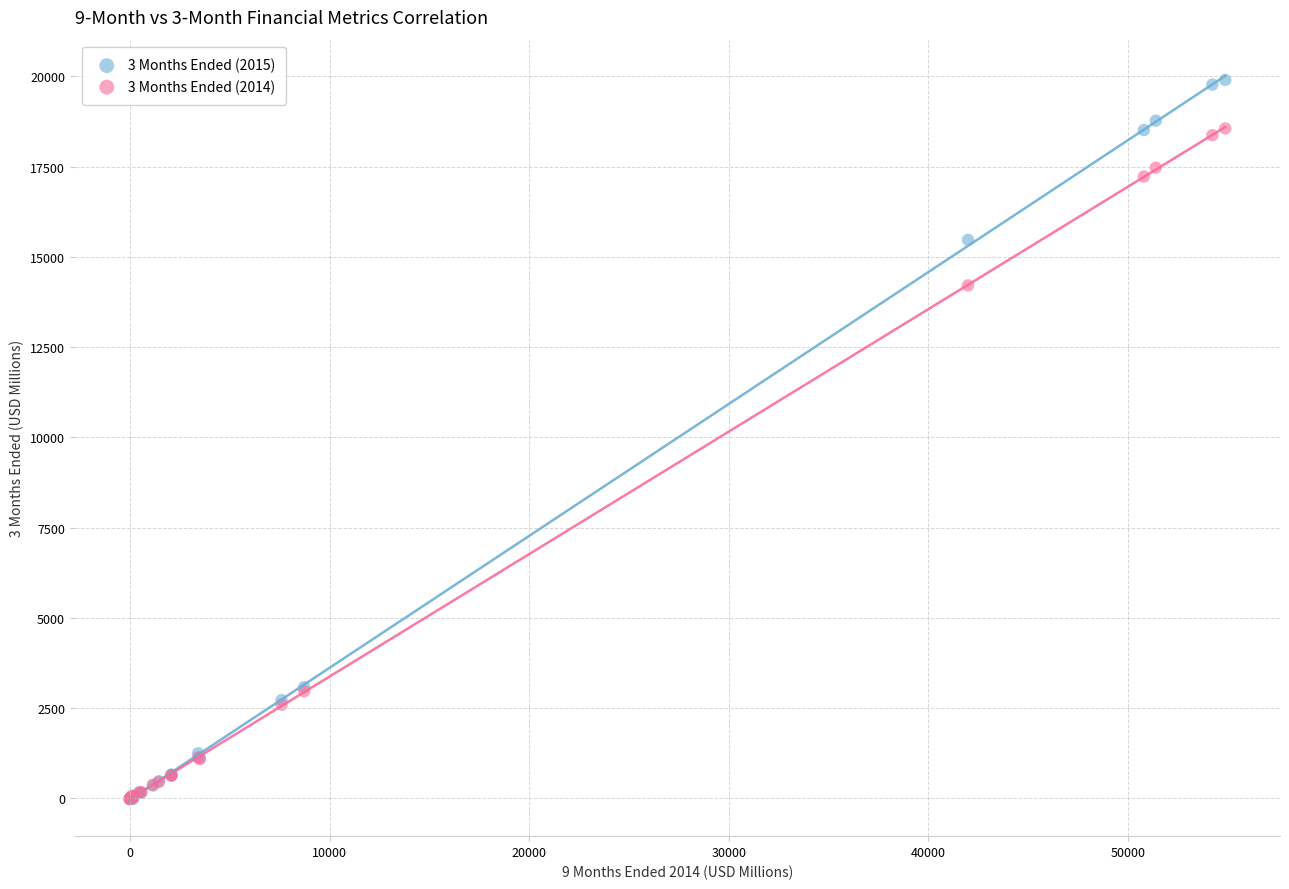

Across all series, what Y value is closest to 9941?

14211.1